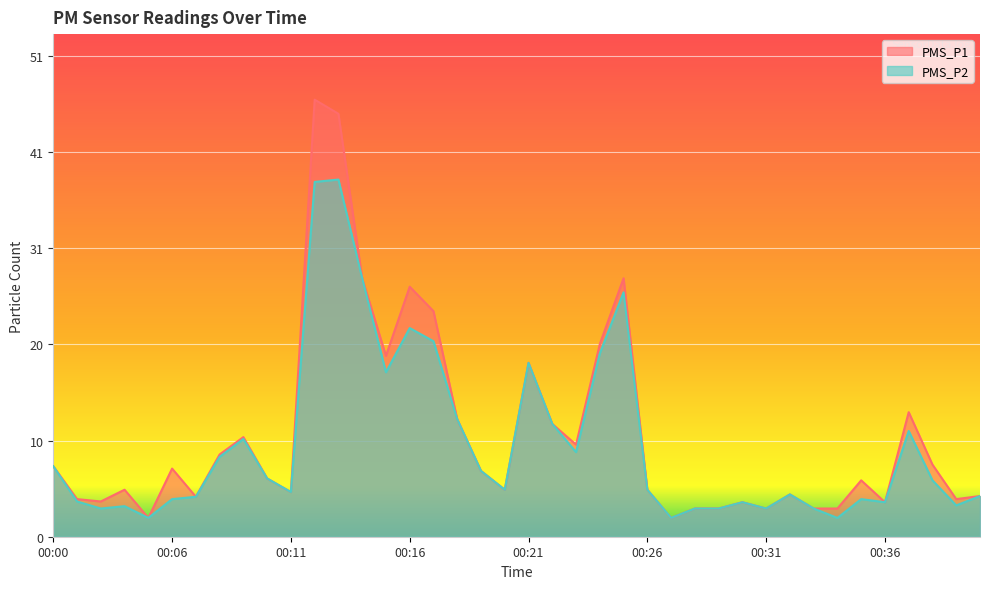

At which label does PMS_P1 reach its minimum?

00:05